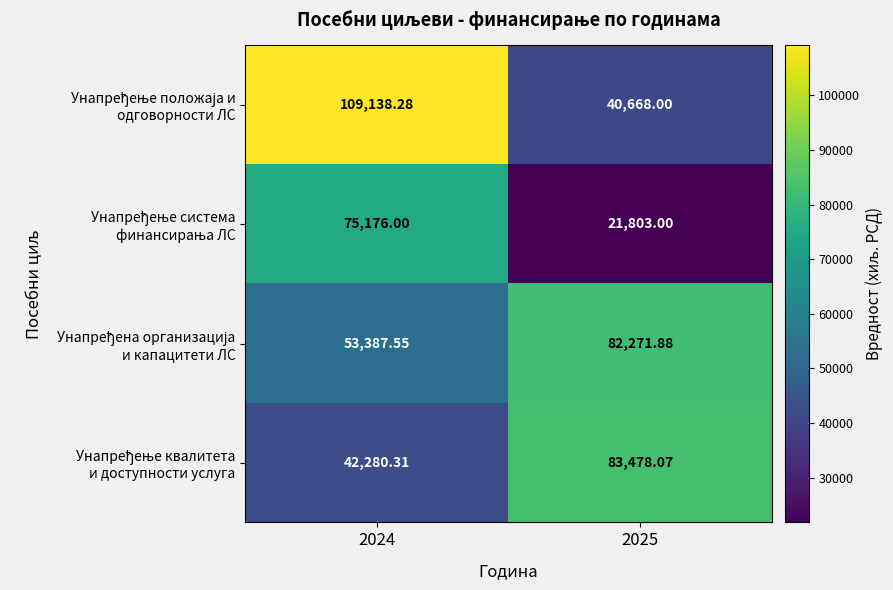

Rank the series by their maximum value, from highest to lowest.

Унапређење положаја и одговорности ЛС, Унапређење квалитета и доступности услуга, Унапређена организација и капацитети ЛС, Унапређење система финансирања ЛС